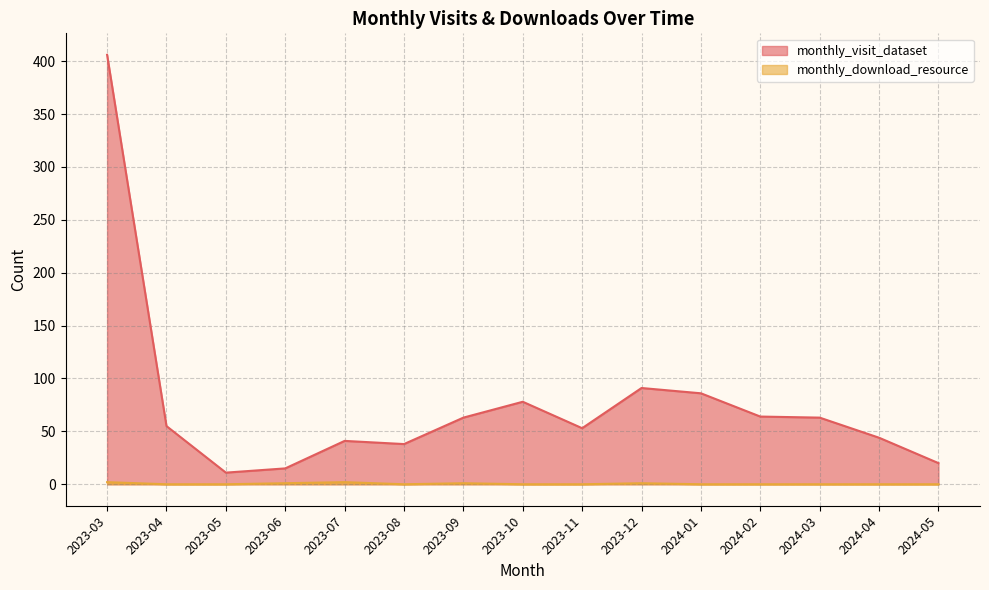

What is the difference between the maximum and minimum values in the monthly_download_resource series?

2